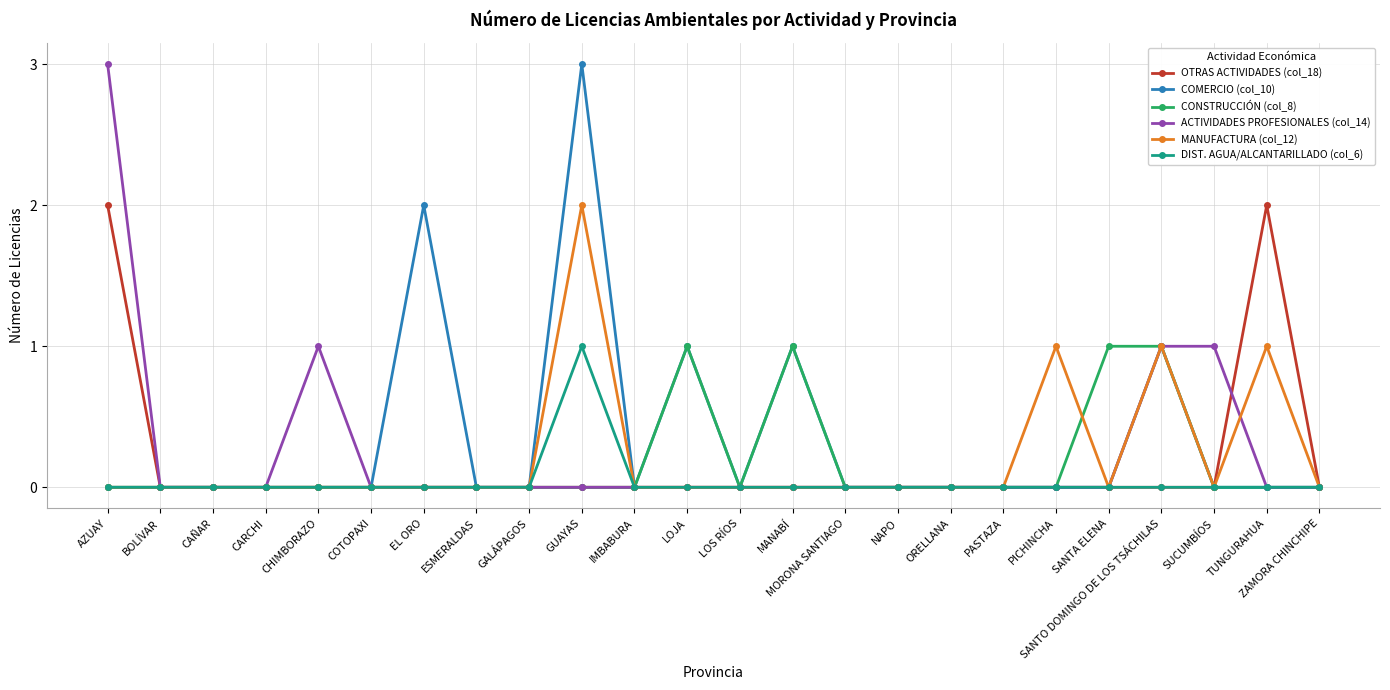

The DIST. AGUA/ALCANTARILLADO (col_6) series shows 0 at SANTO DOMINGO DE LOS TSÁCHILAS. True or false?

True